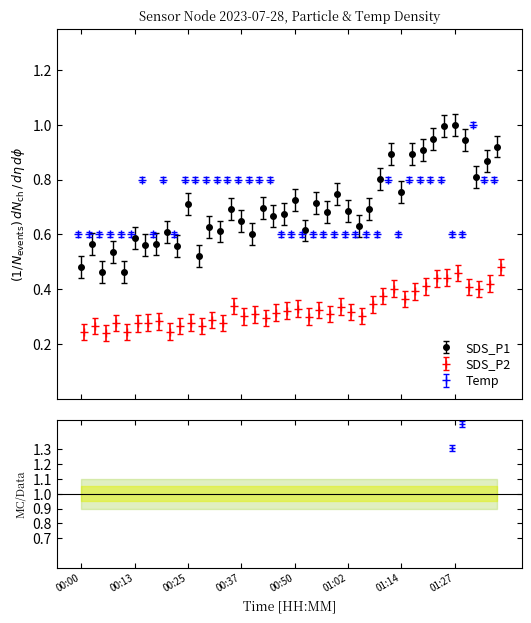

How many categories are shown in the chart?

40